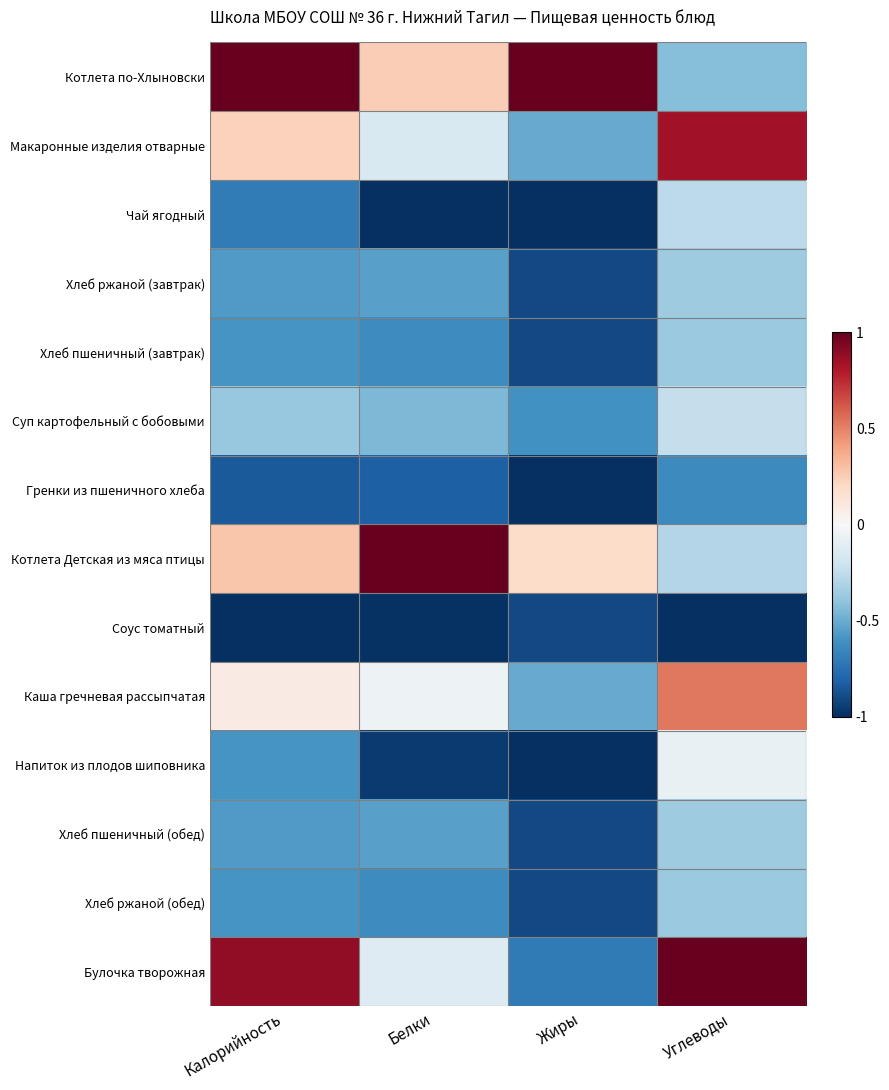

Reading right to left, transcribe all the data shown in this chart.

Котлета по-Хлыновски: Углеводы=-0.4	Жиры=1.0	Белки=0.2	Калорийность=1.0
Макаронные изделия отварные: Углеводы=0.8	Жиры=-0.5	Белки=-0.2	Калорийность=0.2
Чай ягодный: Углеводы=-0.3	Жиры=-1.0	Белки=-1.0	Калорийность=-0.7
Хлеб ржаной (завтрак): Углеводы=-0.4	Жиры=-0.9	Белки=-0.5	Калорийность=-0.6
Хлеб пшеничный (завтрак): Углеводы=-0.4	Жиры=-0.9	Белки=-0.6	Калорийность=-0.6
Суп картофельный с бобовыми: Углеводы=-0.2	Жиры=-0.6	Белки=-0.4	Калорийность=-0.4
Гренки из пшеничного хлеба: Углеводы=-0.6	Жиры=-1.0	Белки=-0.8	Калорийность=-0.8
Котлета Детская из мяса птицы: Углеводы=-0.3	Жиры=0.2	Белки=1.0	Калорийность=0.3
Соус томатный: Углеводы=-1.0	Жиры=-0.9	Белки=-1.0	Калорийность=-1.0
Каша гречневая рассыпчатая: Углеводы=0.5	Жиры=-0.5	Белки=-0.1	Калорийность=0.1
Напиток из плодов шиповника: Углеводы=-0.1	Жиры=-1.0	Белки=-1.0	Калорийность=-0.6
Хлеб пшеничный (обед): Углеводы=-0.4	Жиры=-0.9	Белки=-0.5	Калорийность=-0.6
Хлеб ржаной (обед): Углеводы=-0.4	Жиры=-0.9	Белки=-0.6	Калорийность=-0.6
Булочка творожная: Углеводы=1.0	Жиры=-0.7	Белки=-0.1	Калорийность=0.9